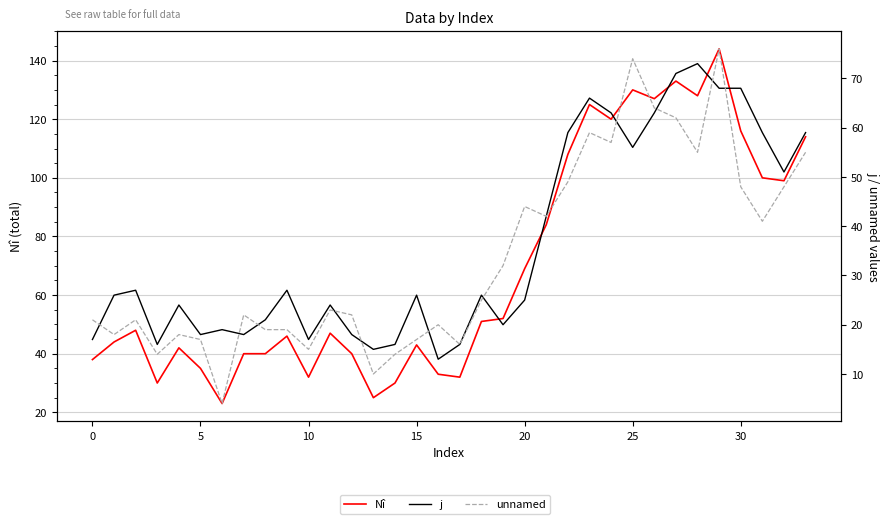

What is the difference between the maximum and minimum values in the Nî series?

121